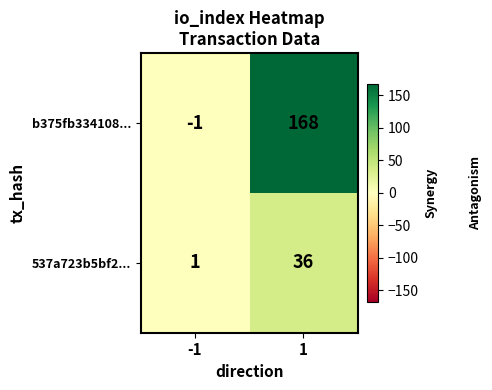

At how many categories does at least one series exceed 115?

1